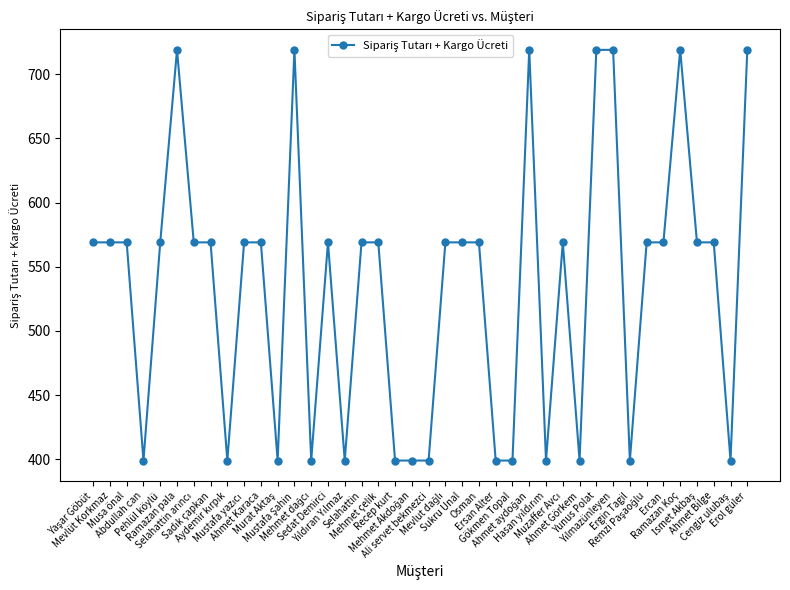

What is the sum of all values?

21430